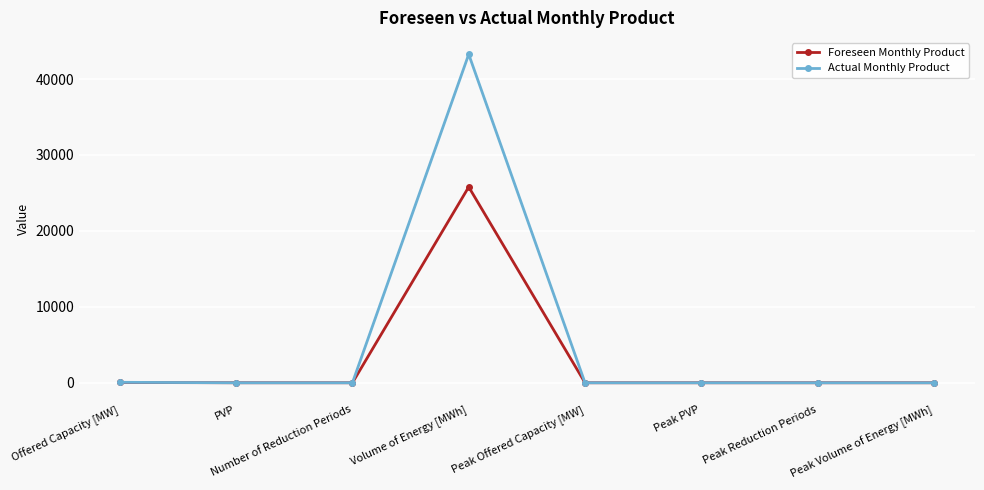

Rank the series by their maximum value, from lowest to highest.

Foreseen Monthly Product, Actual Monthly Product